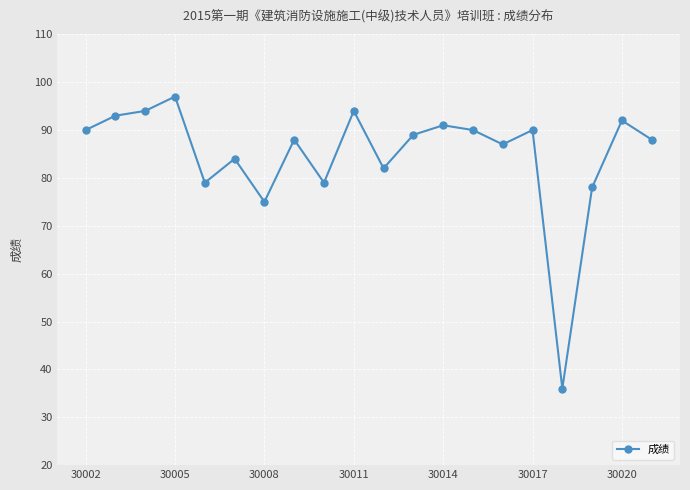

What is the value of the 20th point from the left?

88